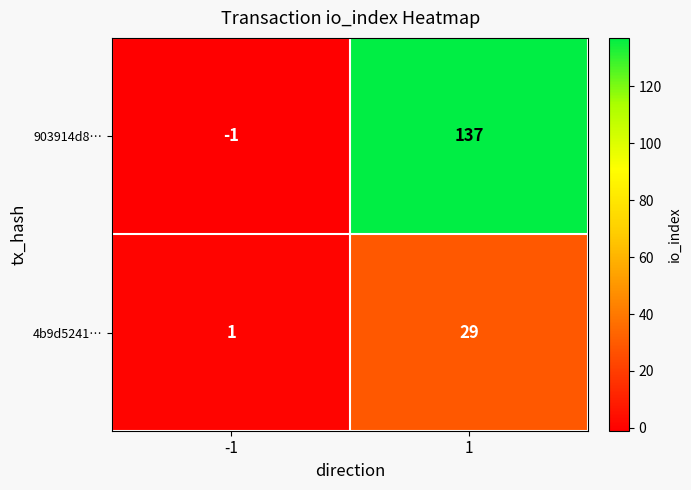

Which label corresponds to the largest value in the chart?

1